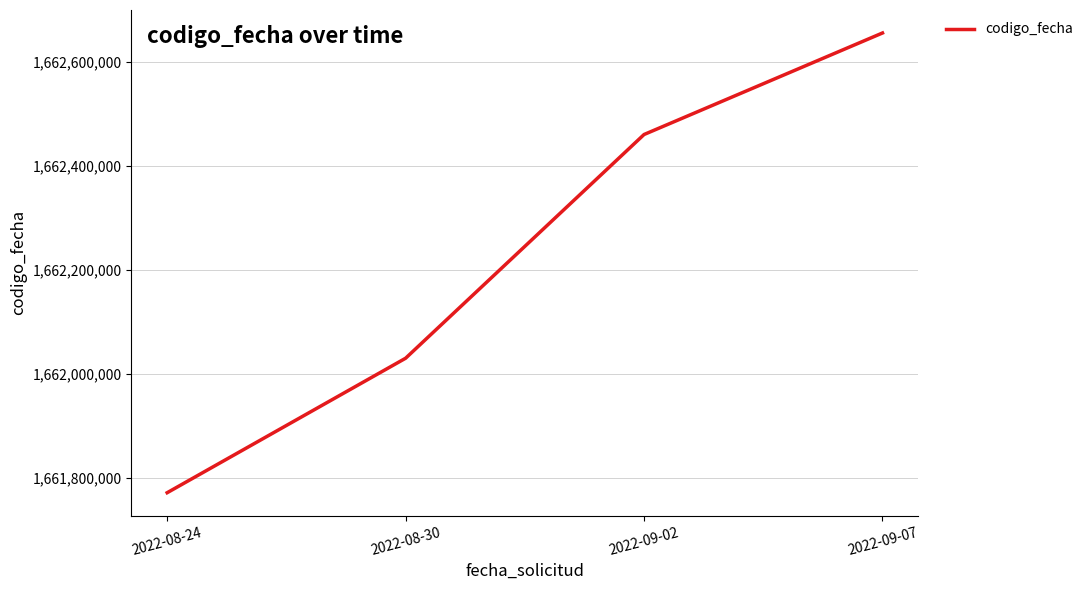

What value does the data have at 2022-09-02, to the nearest 10?

1662460130